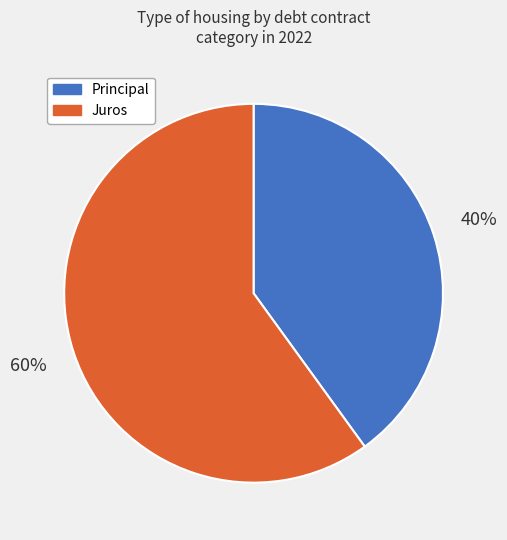

What is the majority slice?

Juros